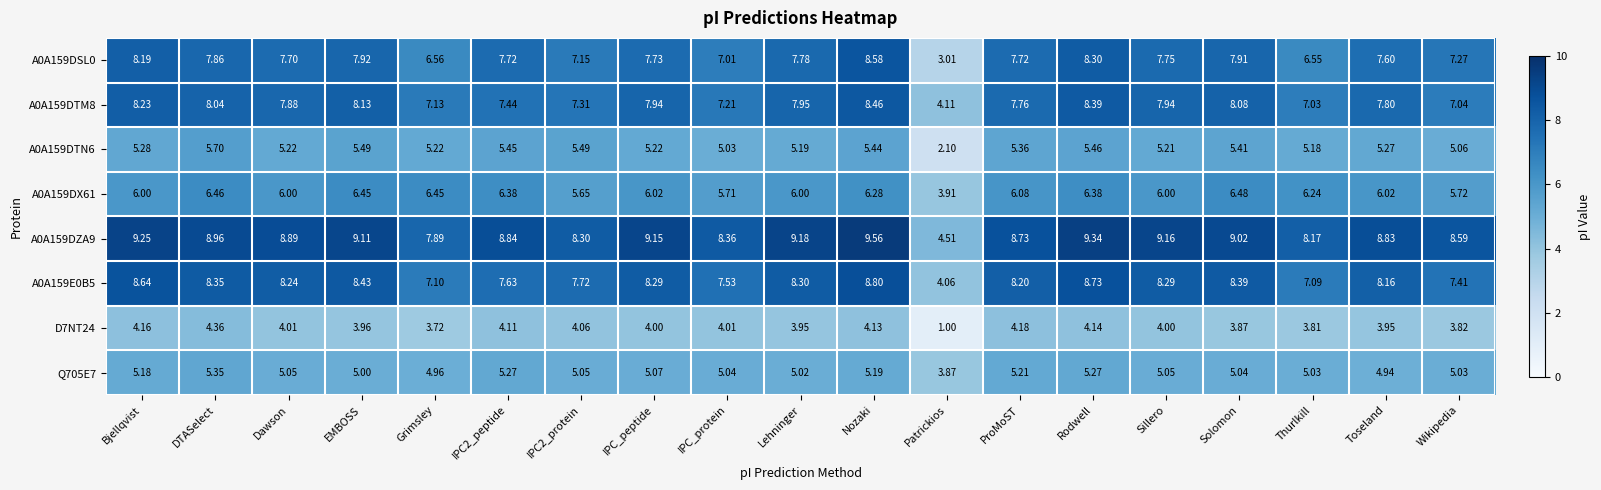

At which label is A0A159DZA9 closest to 7?

Grimsley